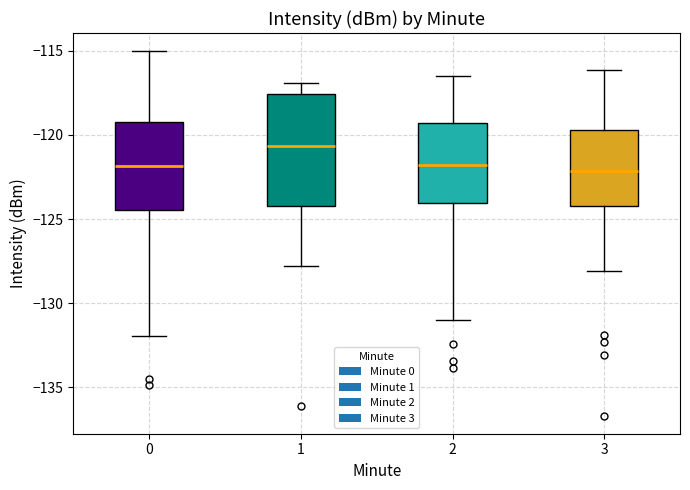

Where is the lower edge of the box at x = 0 on the y-axis? The values are not printed on the chart, so give them approximately, as read against the axis.

-124.5